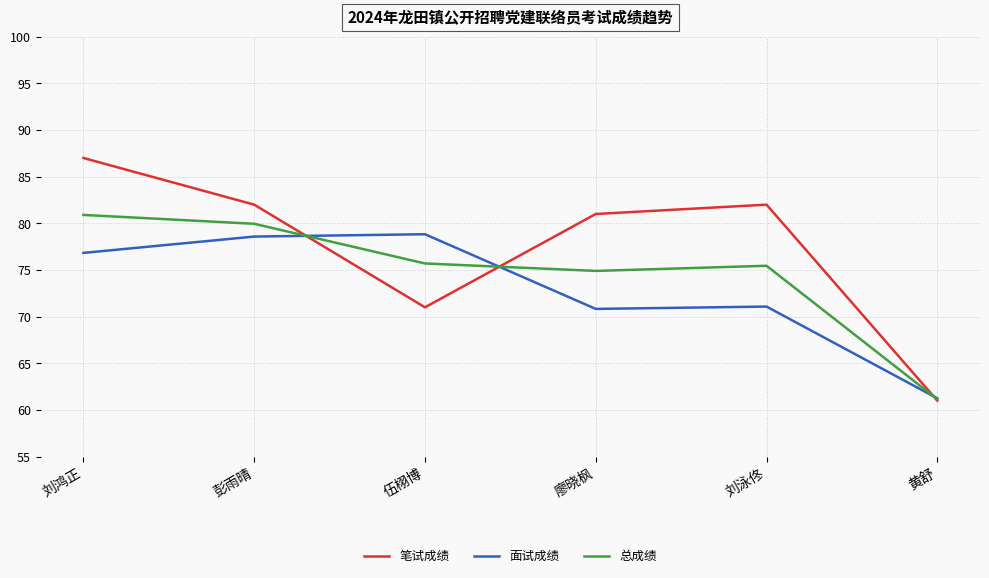

Which series has the largest total across all categories?

笔试成绩